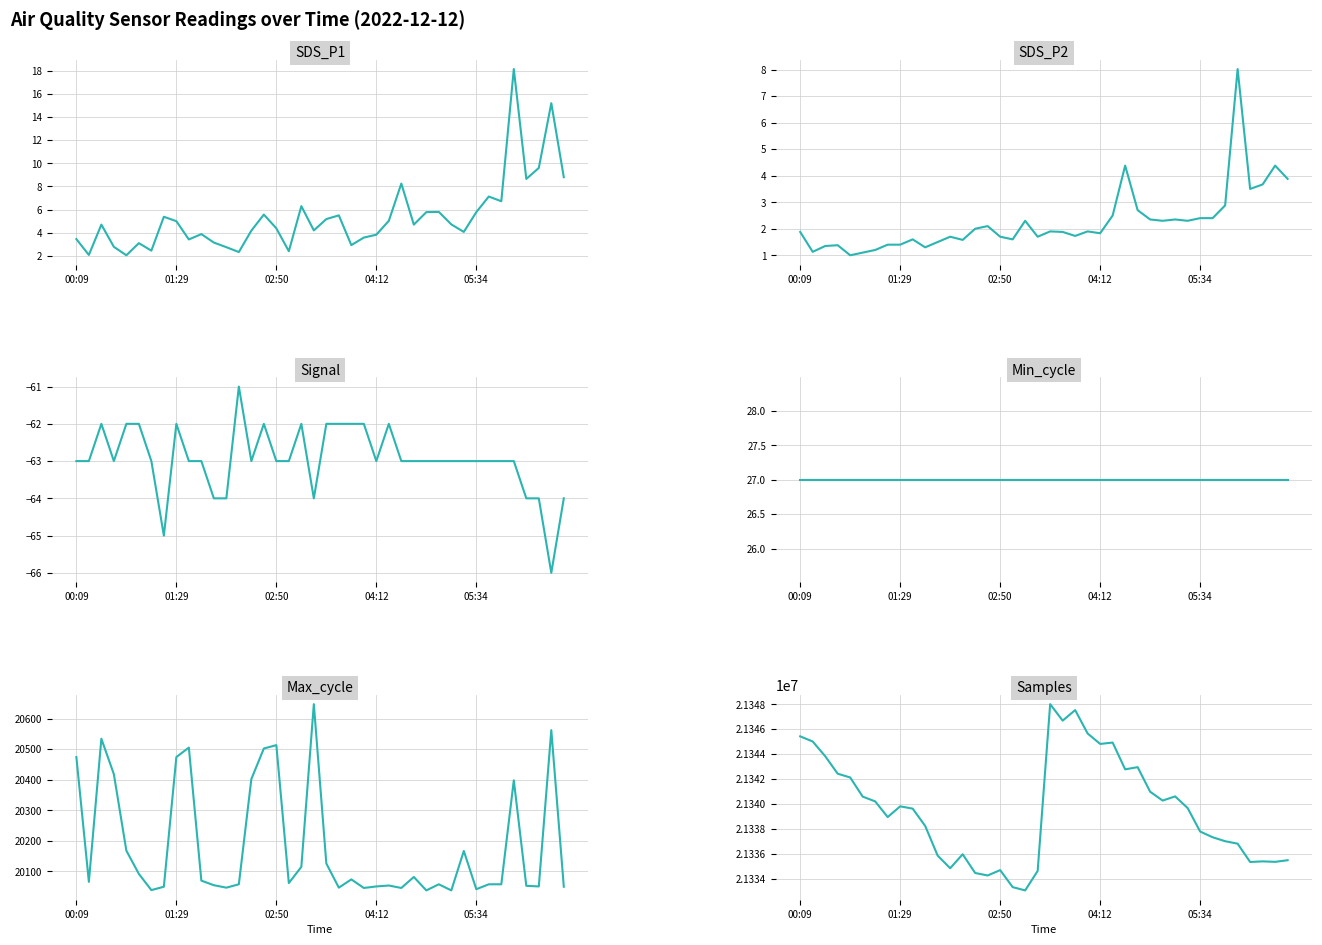

What is the total value across all series at 34?

21357045.6